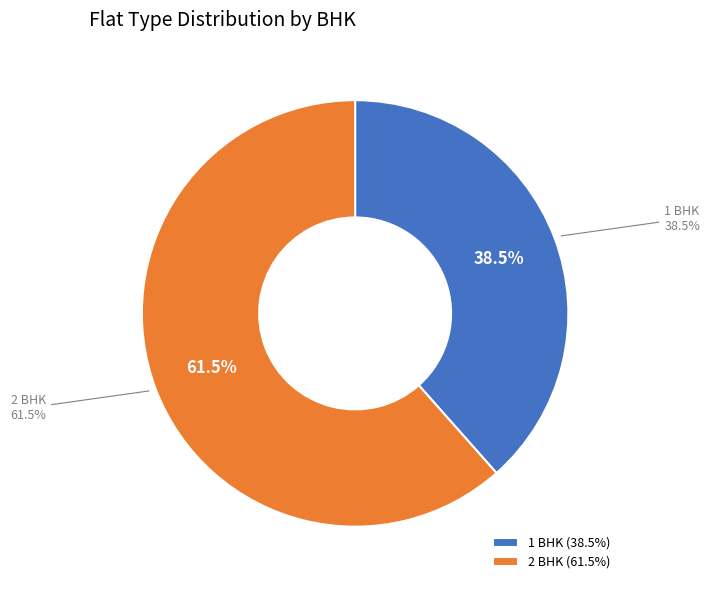

Count the number of slices in the pie.

2